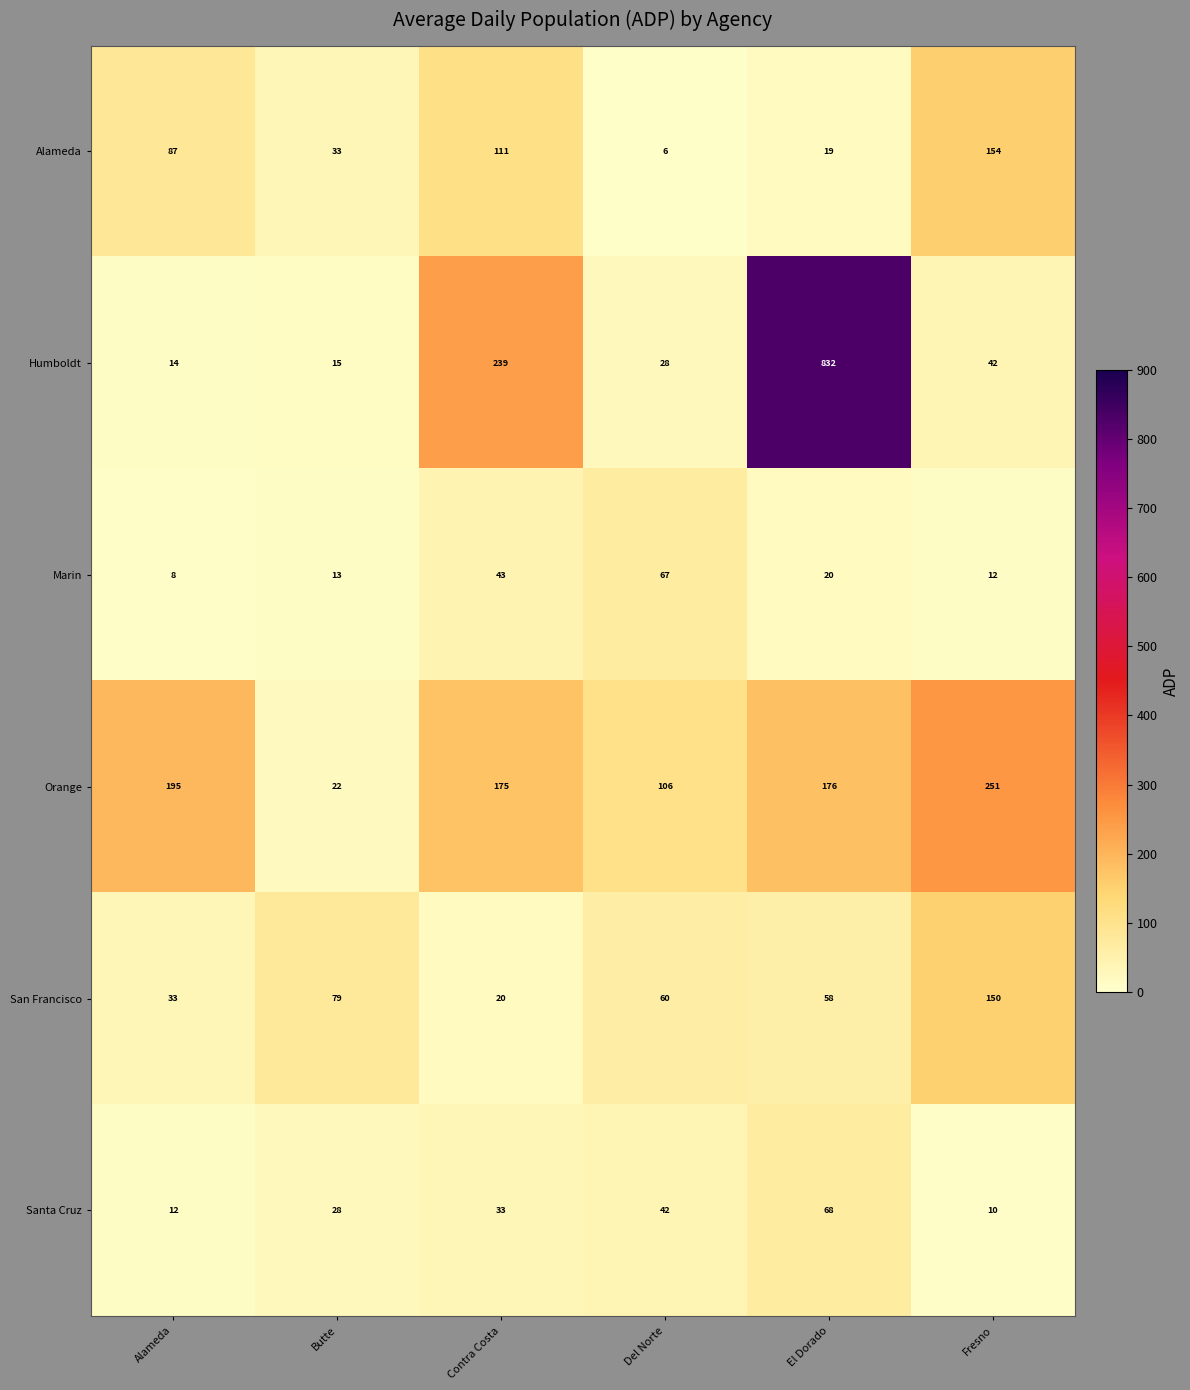

What is the minimum value shown in the chart?

6